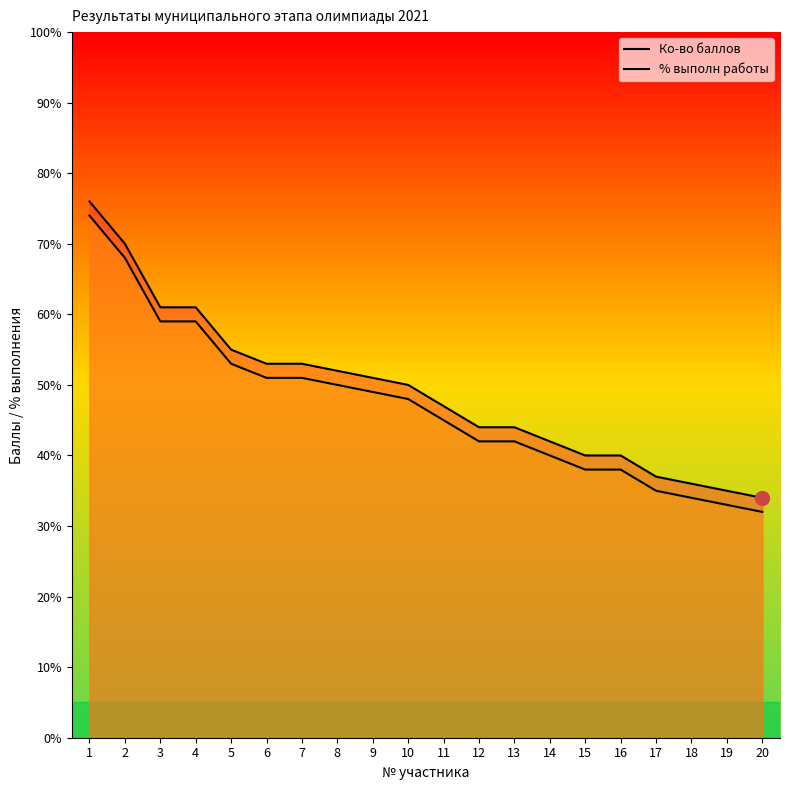

True or false: % выполн работы and Ко-во баллов intersect in this chart.

False